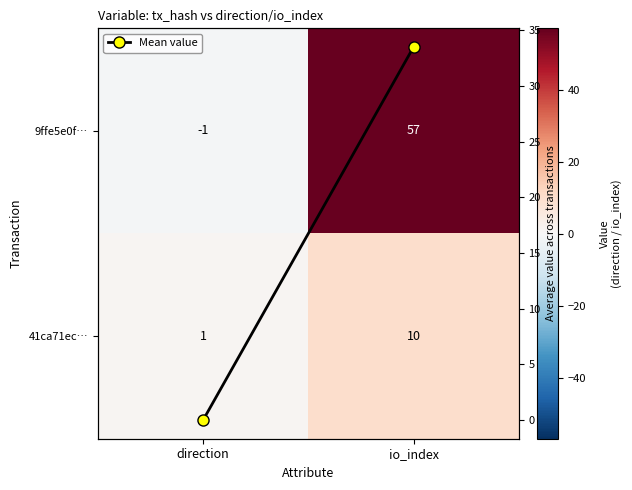

At which category is the sum across all series the highest?

io_index